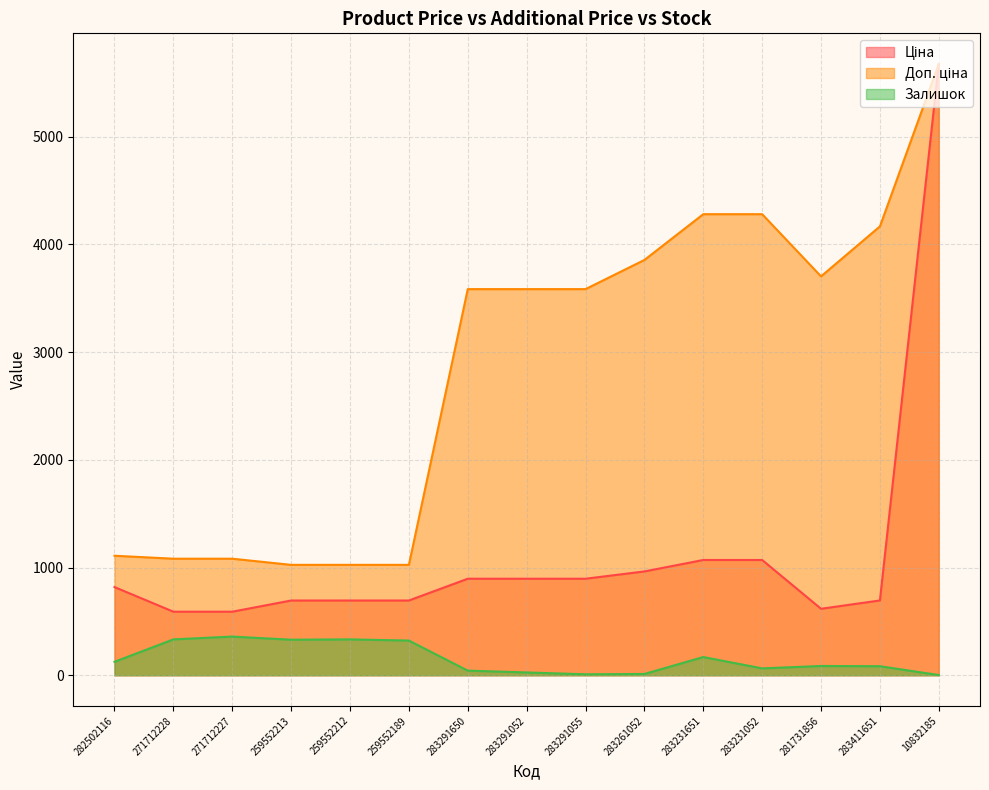

What is the spread (max minus min) of values at 283411651?

4081.6